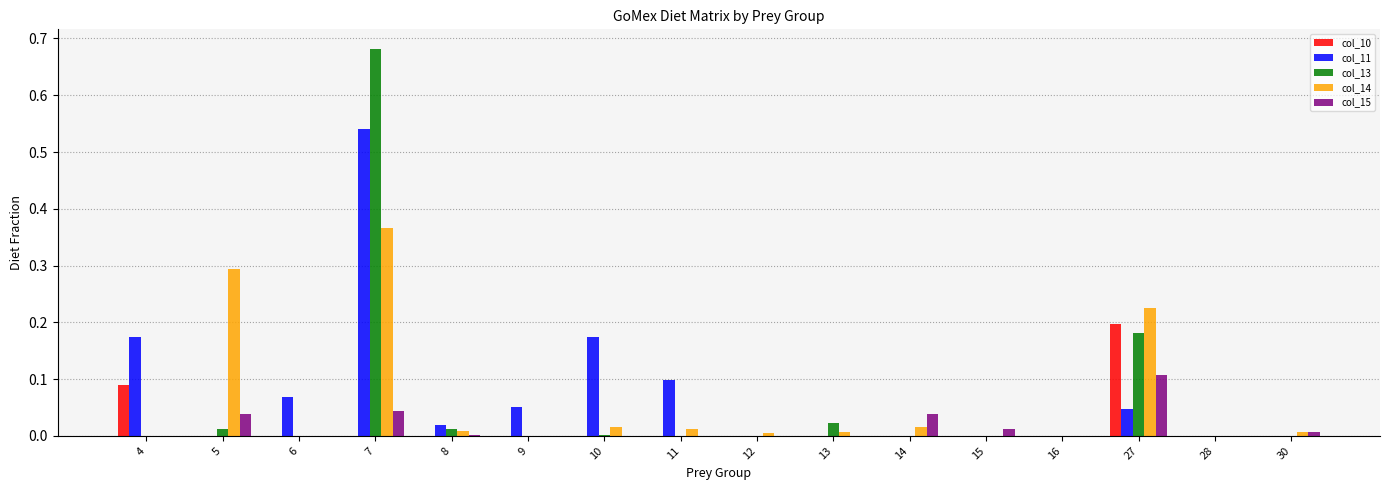

Are the bars grouped side by side (vs. stacked)?

Yes